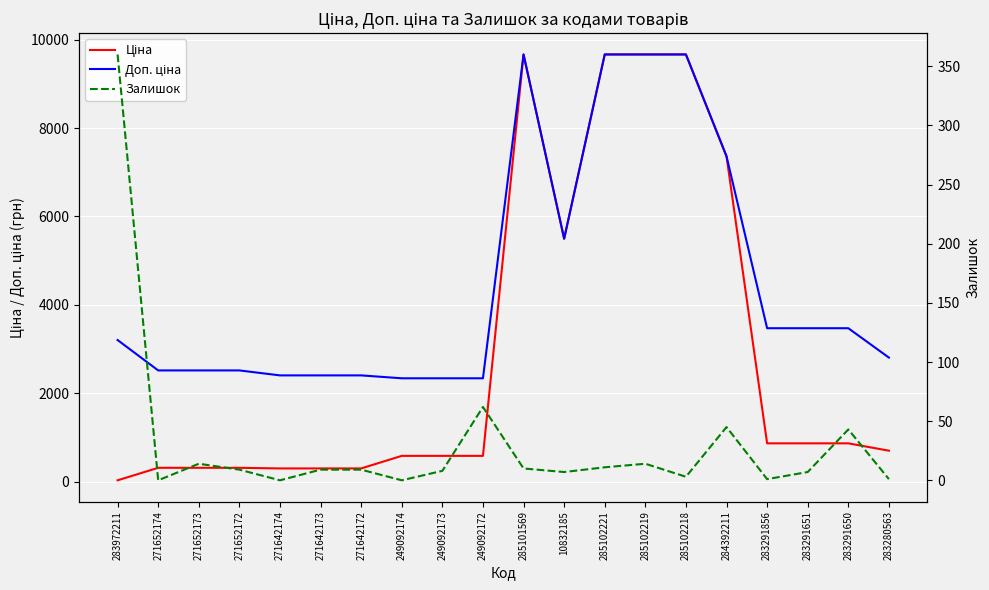

What is the total value across all series at 283972211?

3597.1